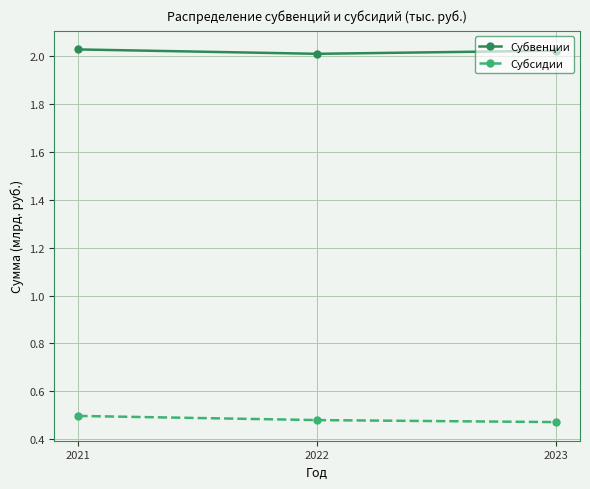

Rank the series by their maximum value, from lowest to highest.

Субсидии, Субвенции